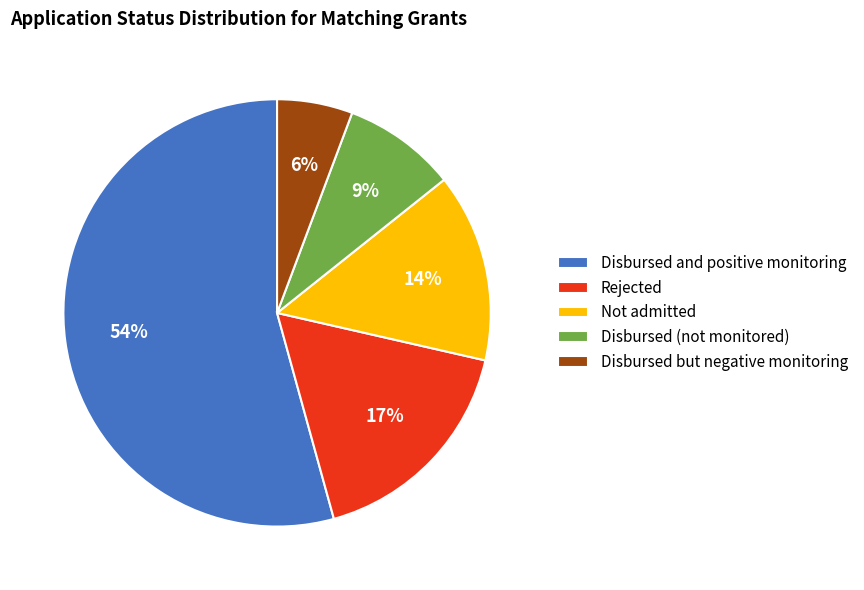

Do Not admitted and Disbursed but negative monitoring together represent more than half of the pie?

No